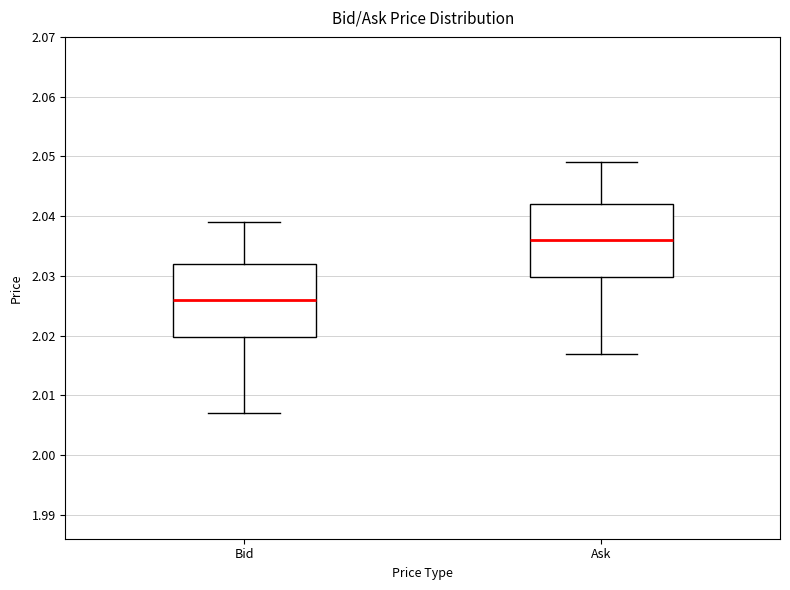

Where does the lower whisker of the box for Ask end on the y-axis? The values are not printed on the chart, so give them approximately, as read against the axis.

2.017